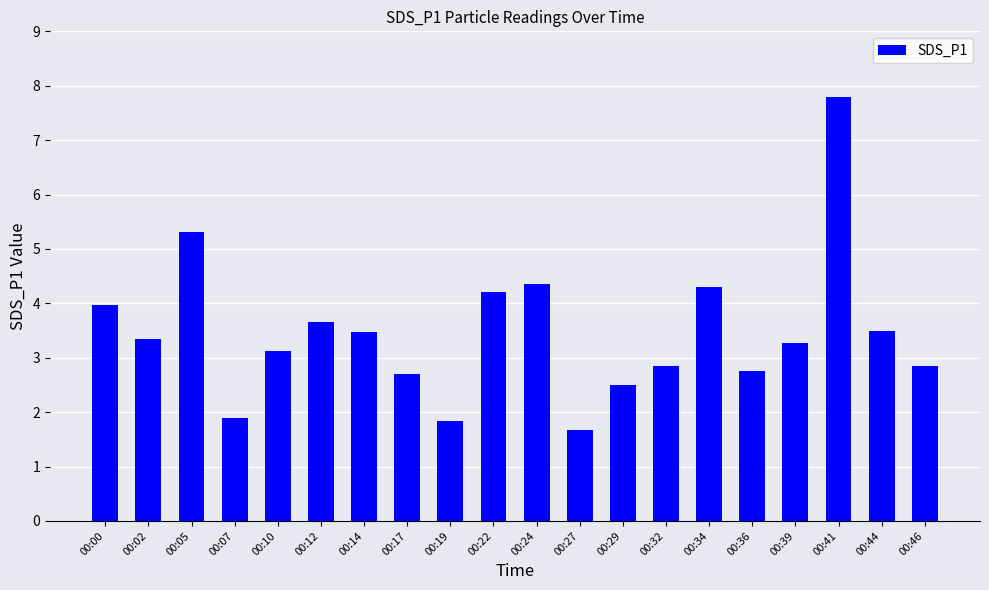

Where is the data nearest to the value 4?

00:00